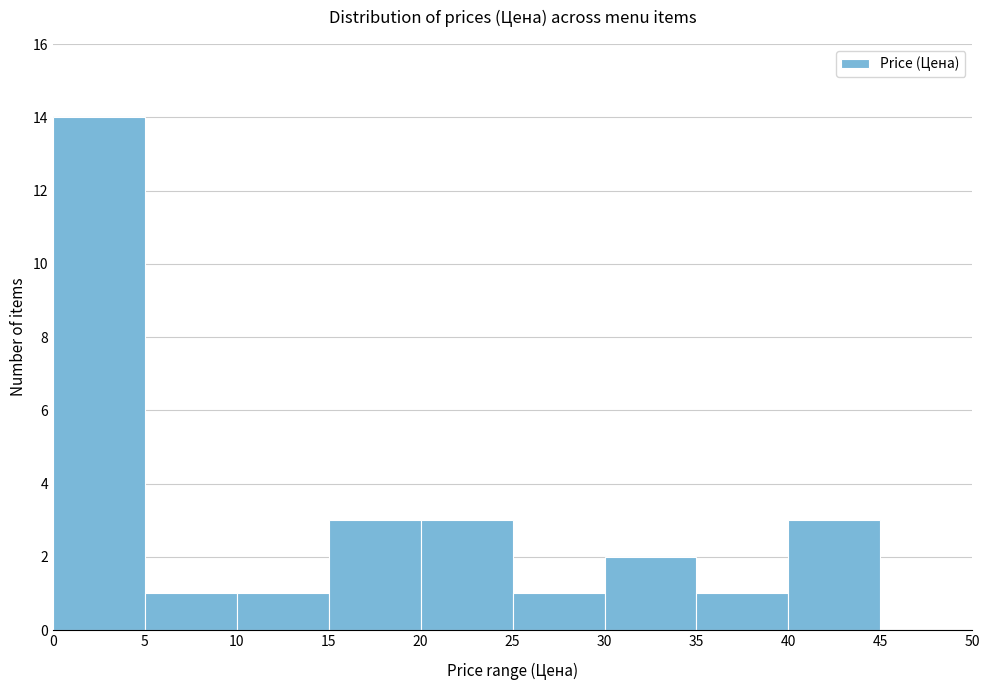

Reading left to right, list every bar in this chart as the range it spans on the x-axis followed by its height. The values are not printed on the chart, so give them approximately, as read against the axis.

0 to 5: 14
5 to 10: 1
10 to 15: 1
15 to 20: 3
20 to 25: 3
25 to 30: 1
30 to 35: 2
35 to 40: 1
40 to 45: 3
45 to 50: 0